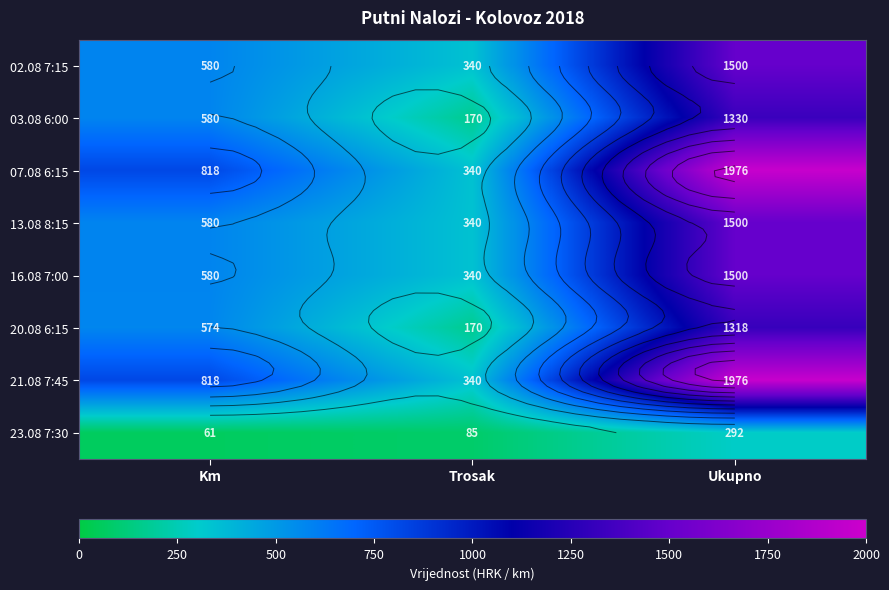

Where is 23.08 7:30 nearest to the value 176?

Trosak